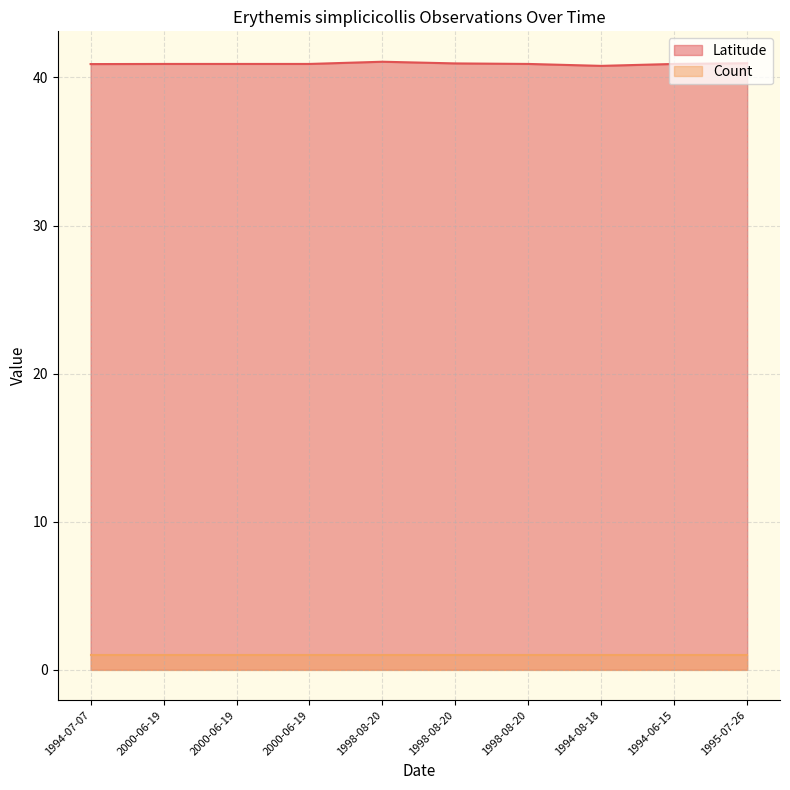

What is the sum of the values at 2000-06-19 and 1994-08-18?

81.7